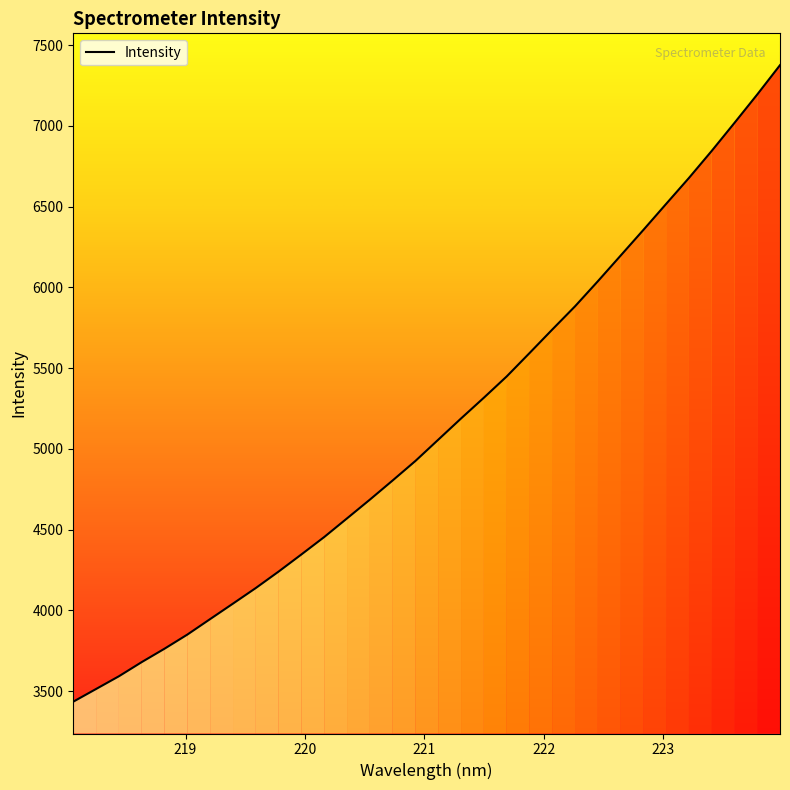

What is the difference between the maximum and minimum values?

3942.1